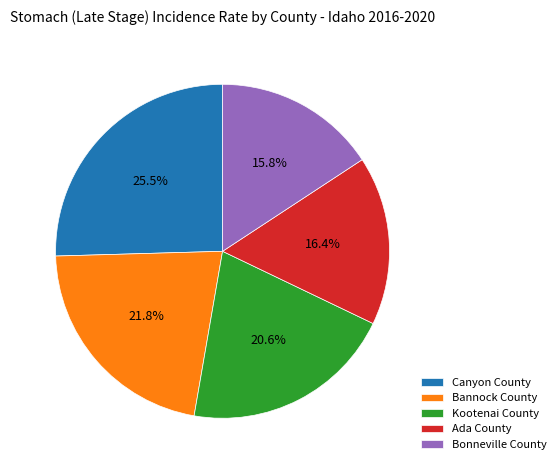

Is there any slice that represents more than half of the pie?

No